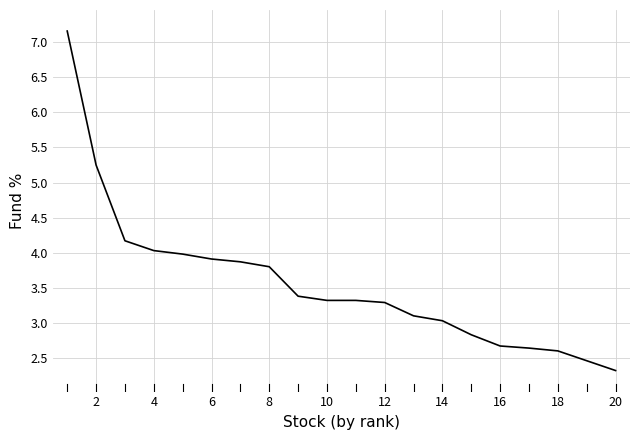

What is the difference between the maximum and minimum values?

4.8